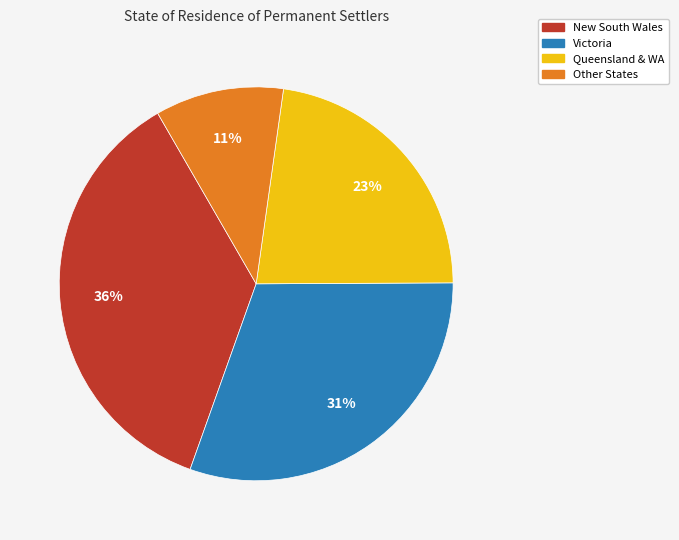

How many slices are in this pie chart?

4